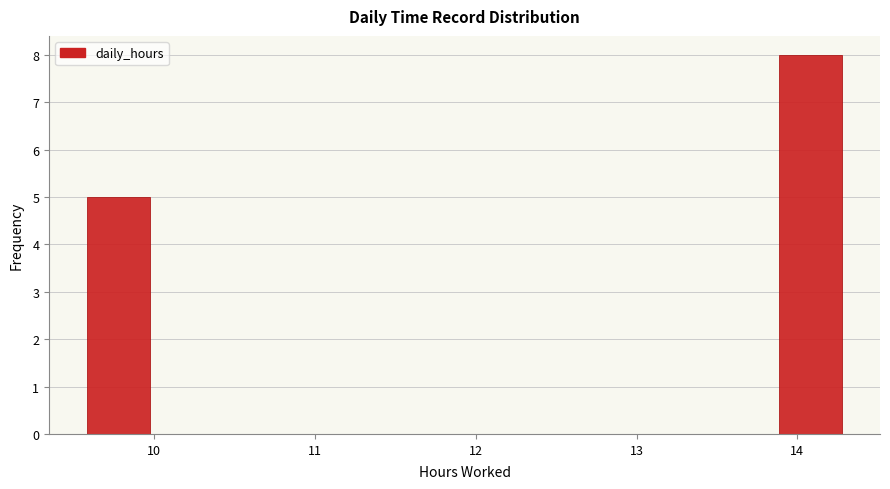

Read against the x-axis, roughly where is the centre of the tallest bar?

14.1